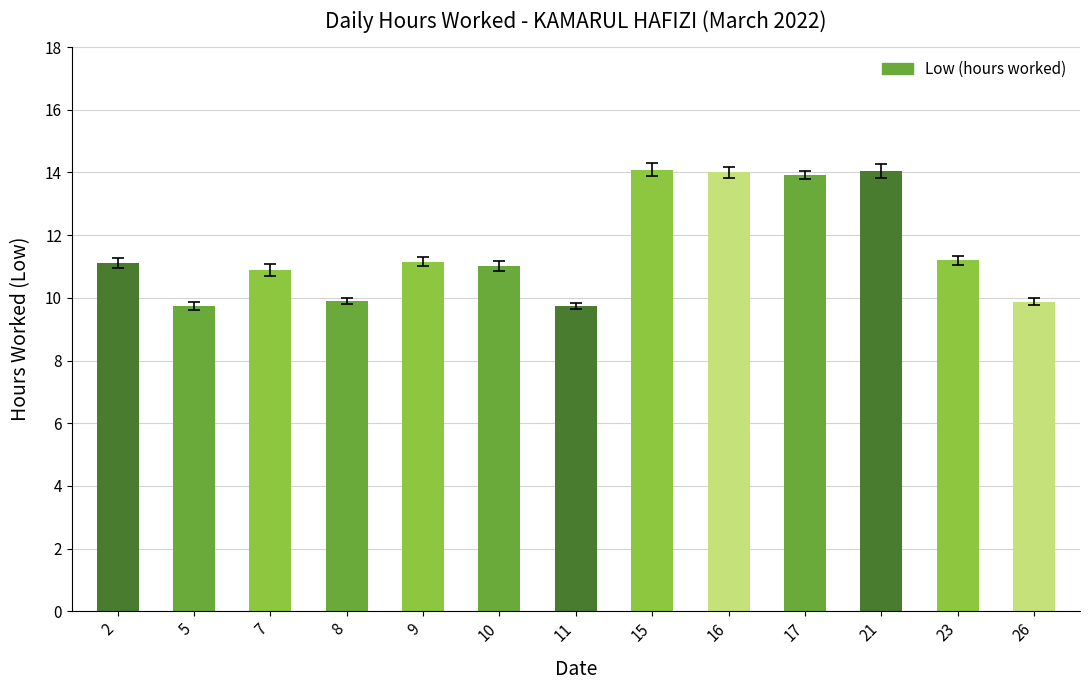

What is the value of the 13th bar from the left?

9.9